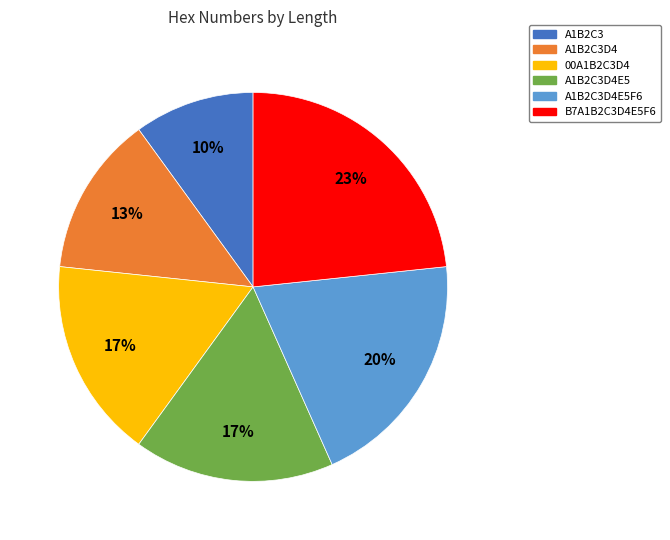

Is A1B2C3D4 the majority of the pie?

No